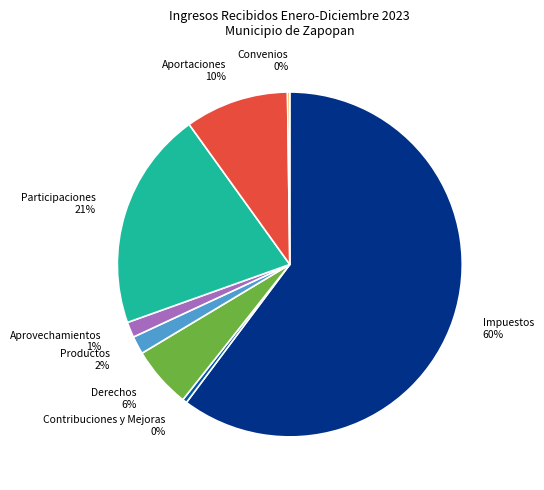

The Impuestos slice represents 60% of the pie. True or false?

True